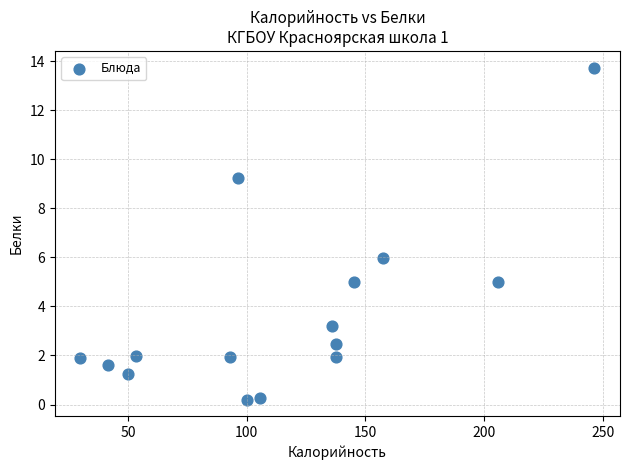

What is the range of Y values (max minus min)?

13.5